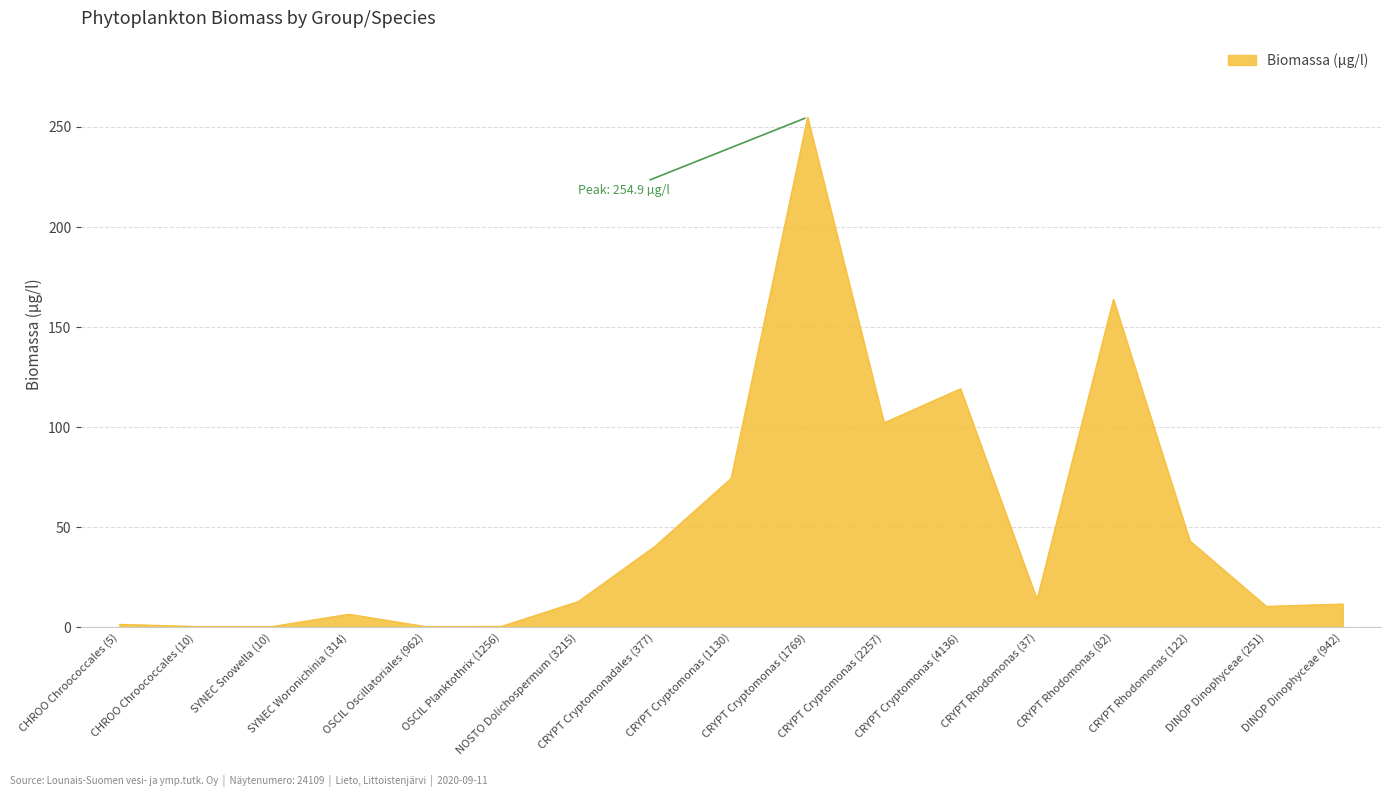

What is the difference between the maximum and minimum values?

254.5